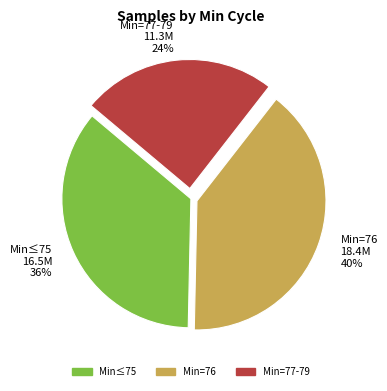

How many segments does this pie chart have?

3